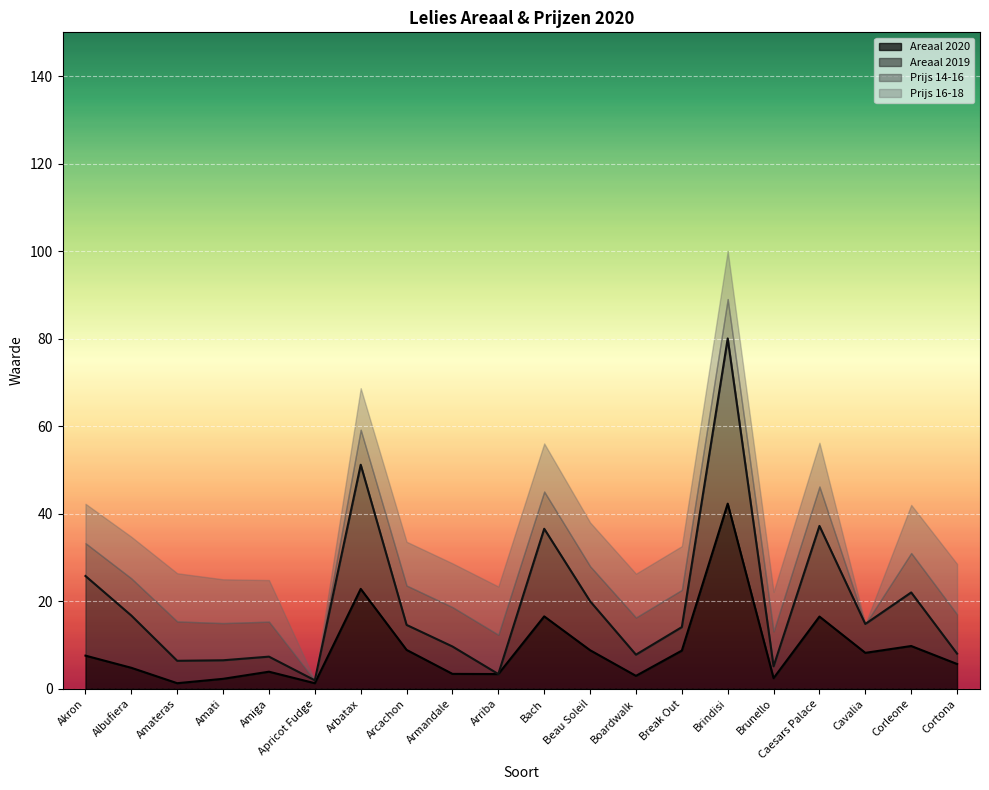

Between Amati and Armandale, which series saw the biggest shift?

Areaal 2019